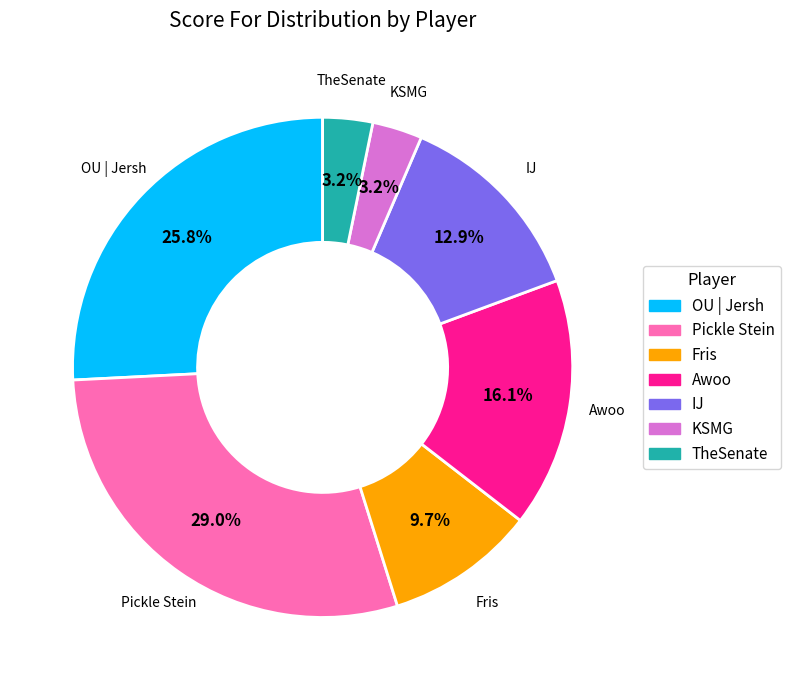

Between Pickle Stein and OU | Jersh, which is larger?

Pickle Stein